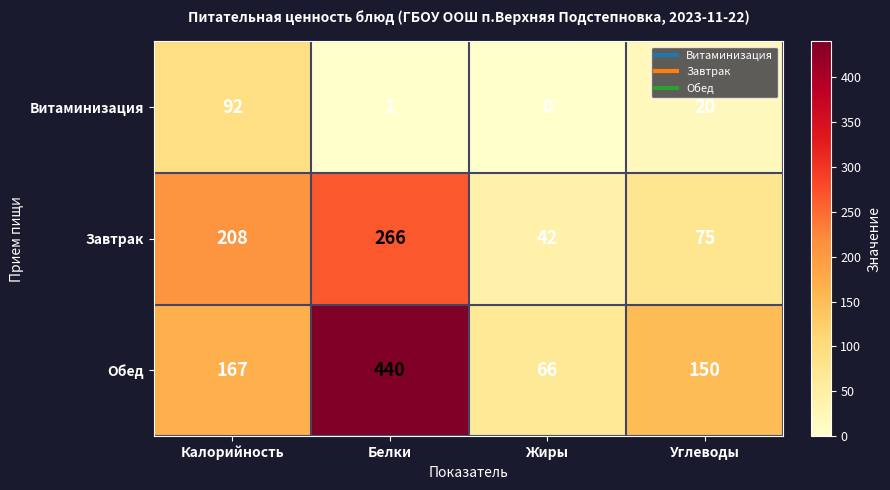

At how many categories does at least one series exceed 277?

1